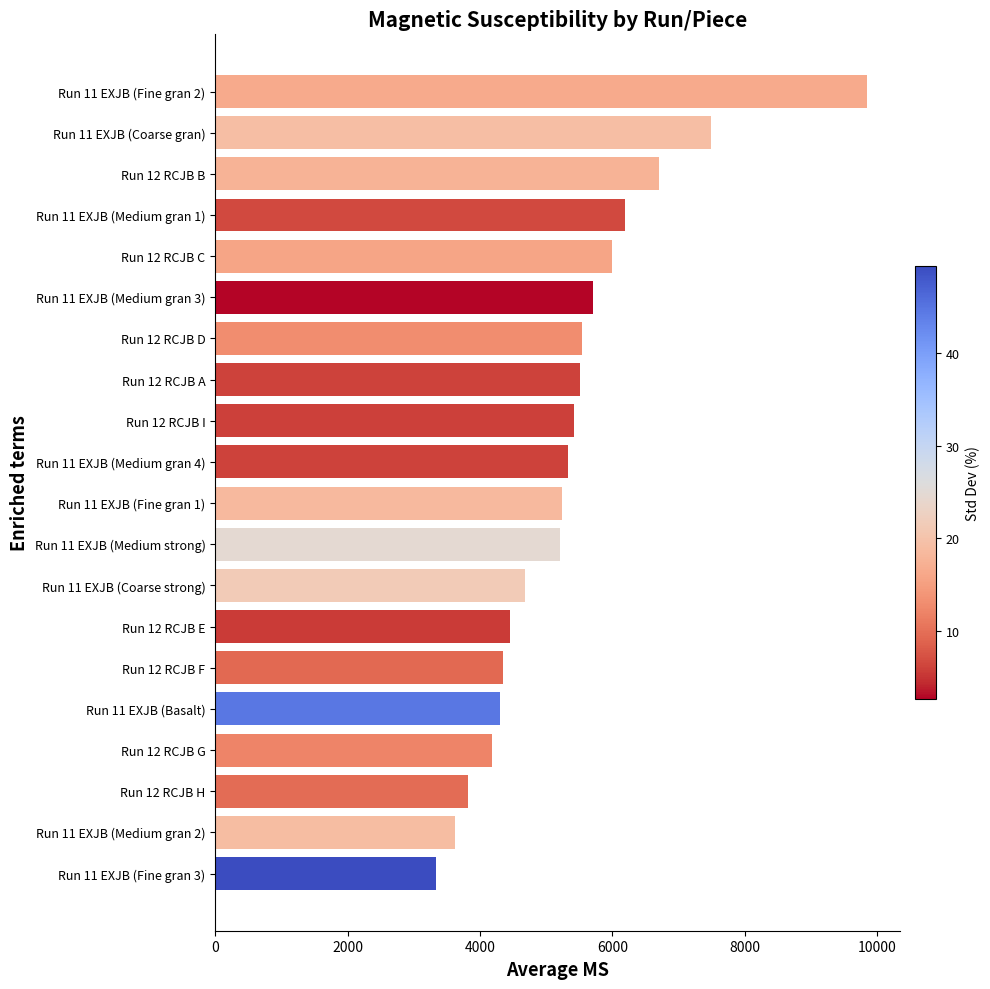

What is the change in value from Run 12 RCJB E to Run 11 EXJB (Coarse strong)?

+226.5